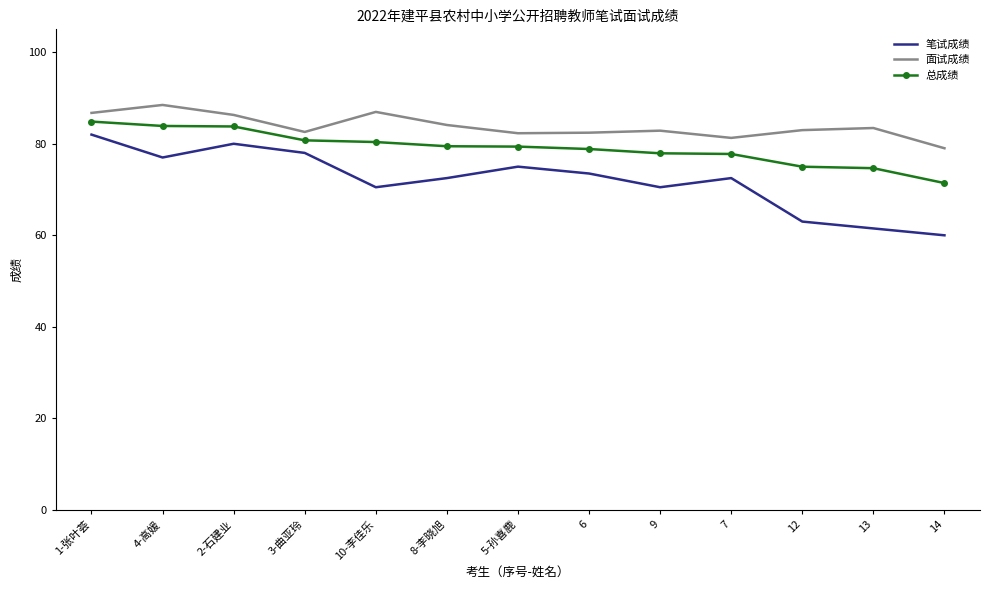

Read the 面试成绩 value at 6.

82.4